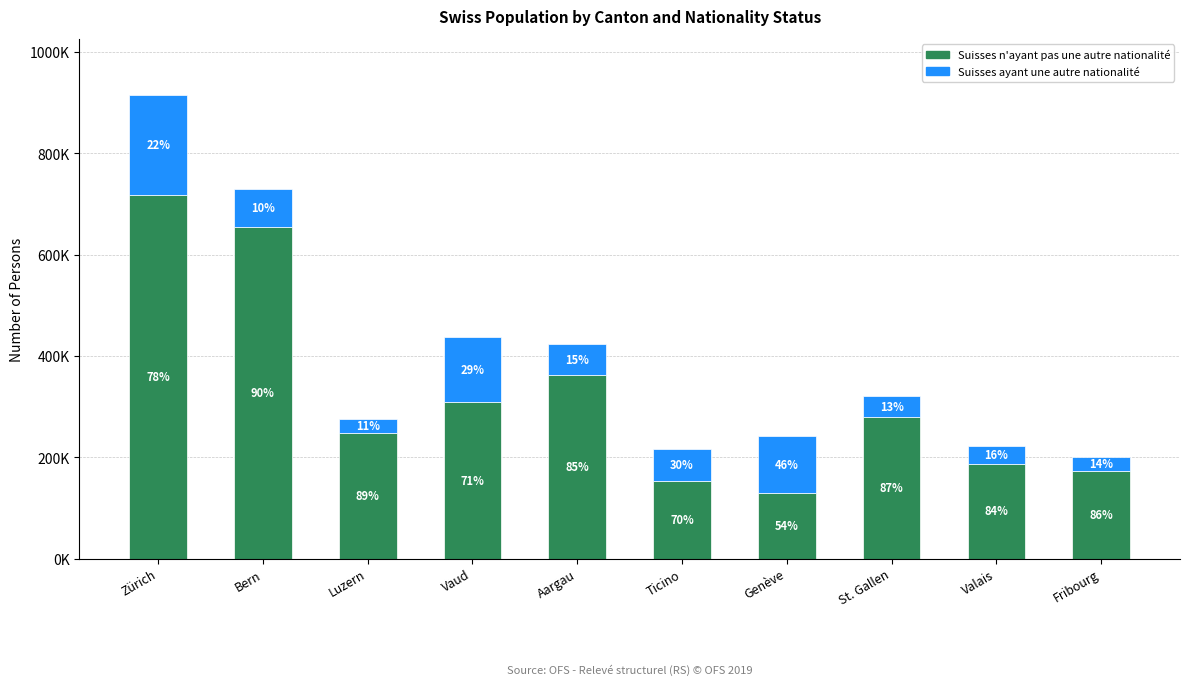

Which series has the largest total across all categories?

Suisses n'ayant pas une autre nationalité